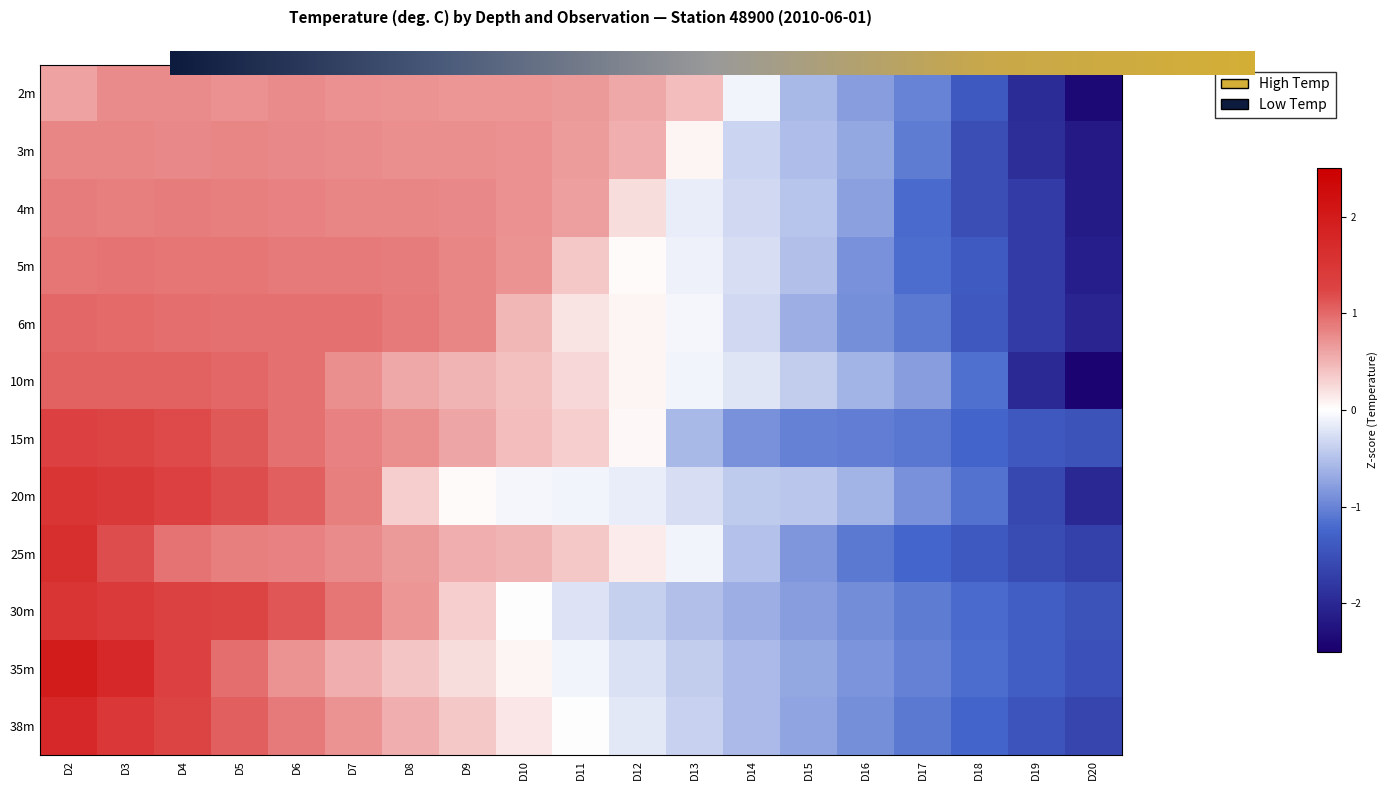

At which label does 6m first exceed 0?

D2